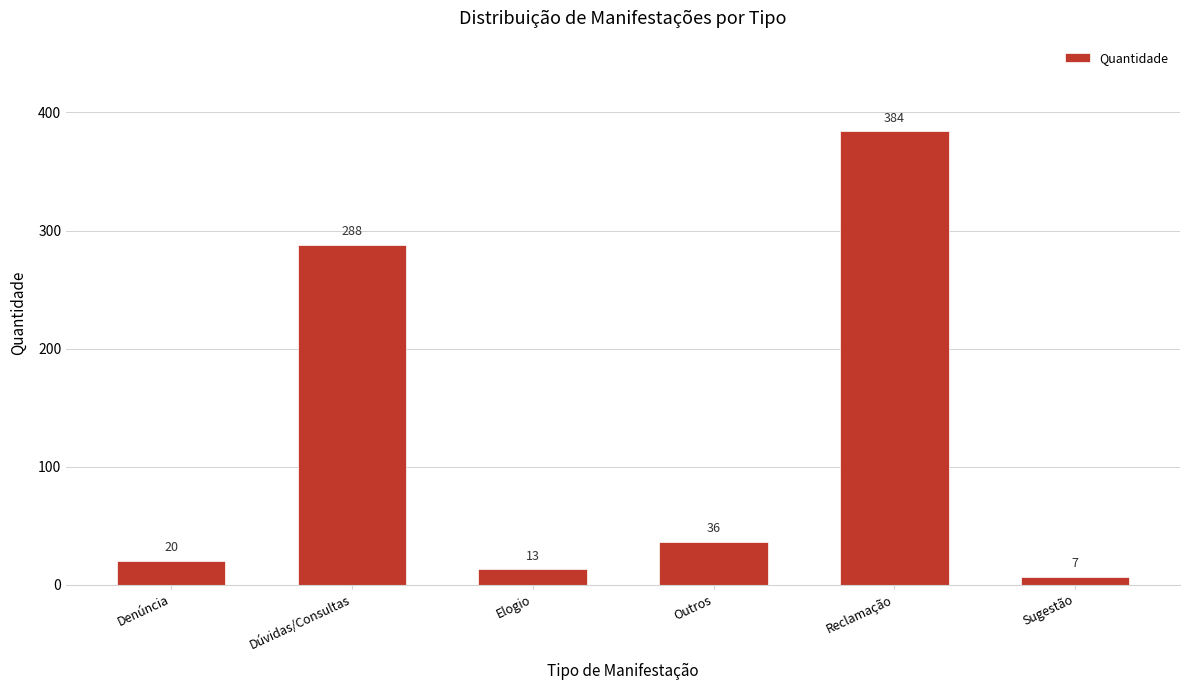

Reading right to left, transcribe all the data shown in this chart.

7	384	36	13	288	20